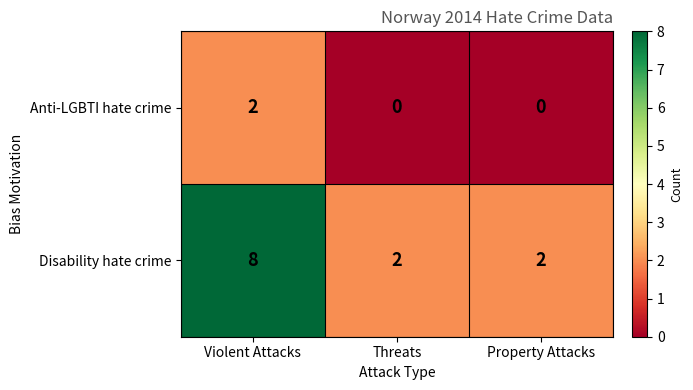

What is the difference between the maximum and minimum values in the Disability hate crime series?

6